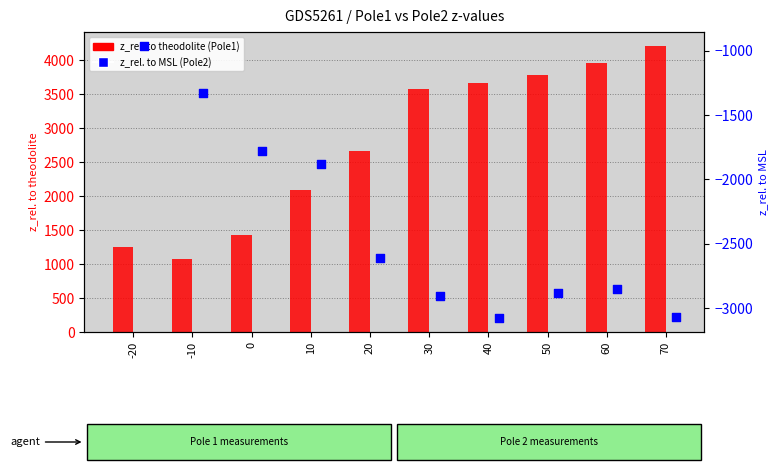

What are all the series names shown in the legend?

z_rel. to theodolite (Pole1), z_rel. to MSL (Pole2)